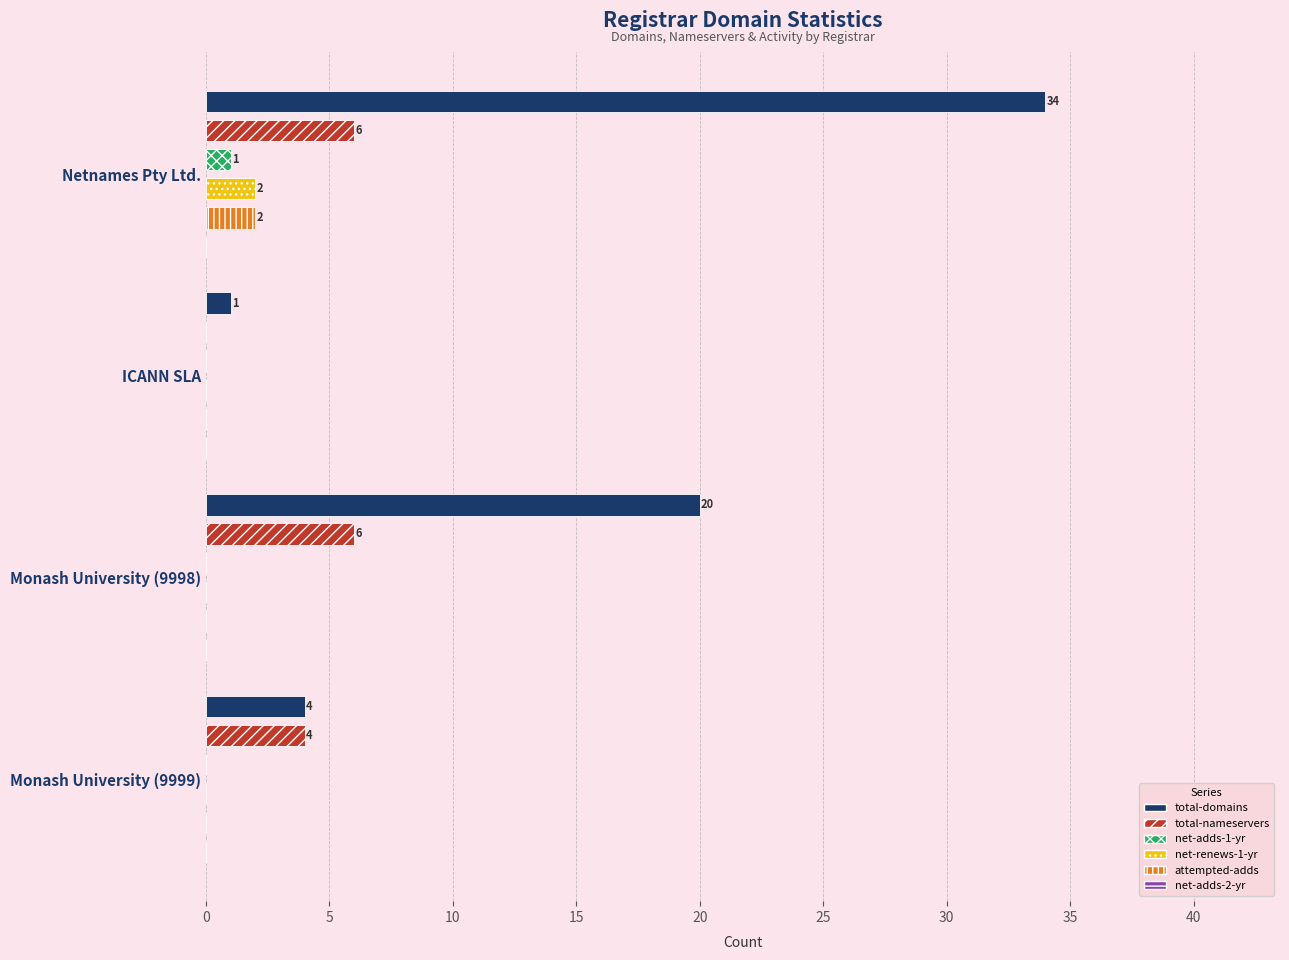

Which label corresponds to the largest value in the chart?

Netnames Pty Ltd.